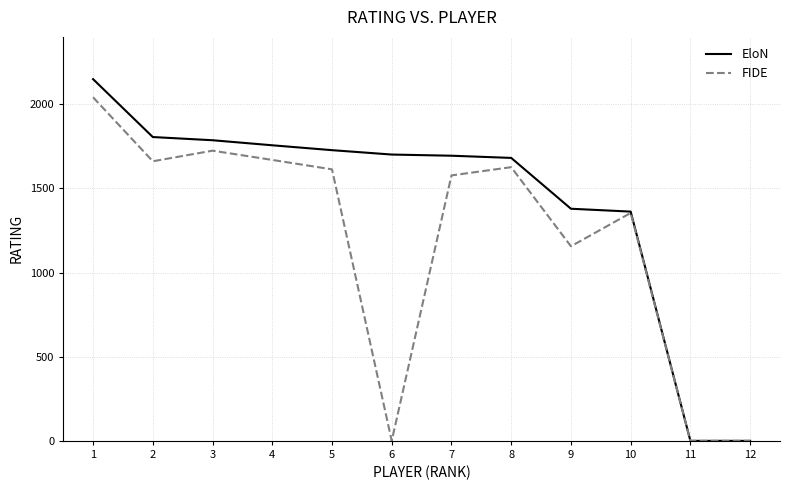

Which series has the largest total across all categories?

EloN